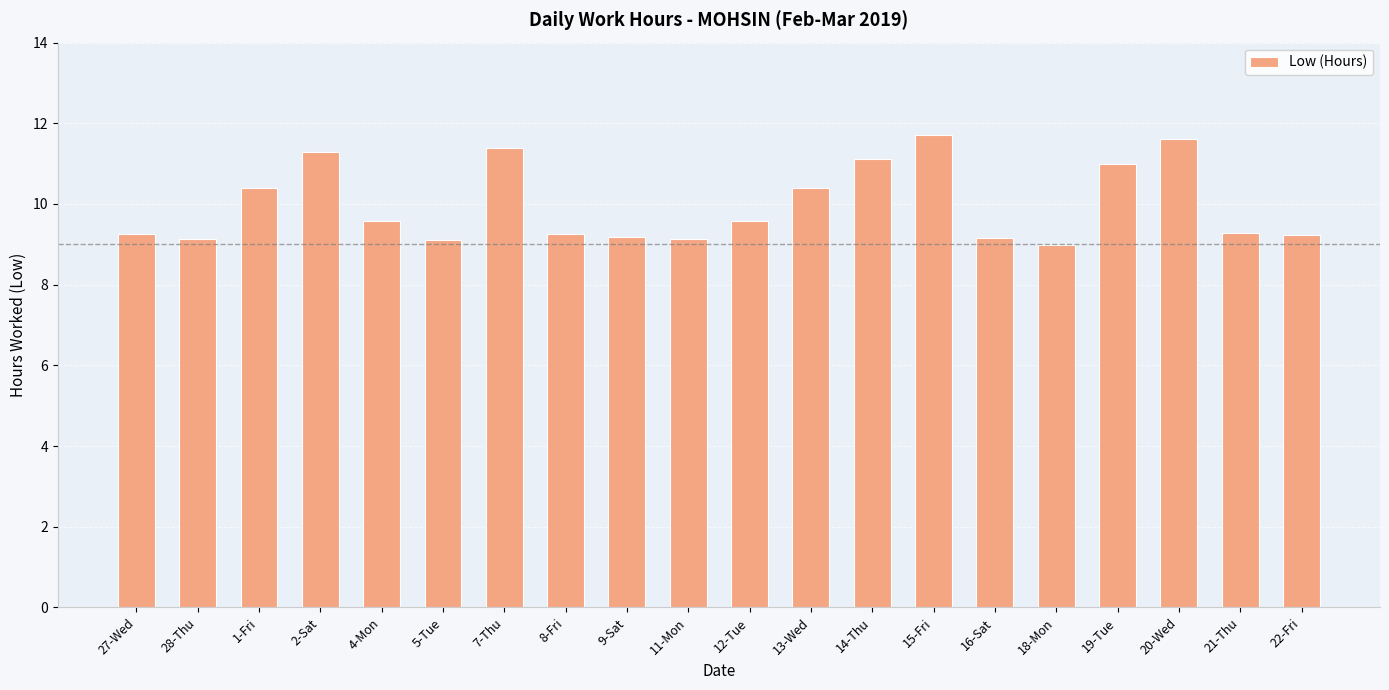

What is the smallest value displayed?

9.0